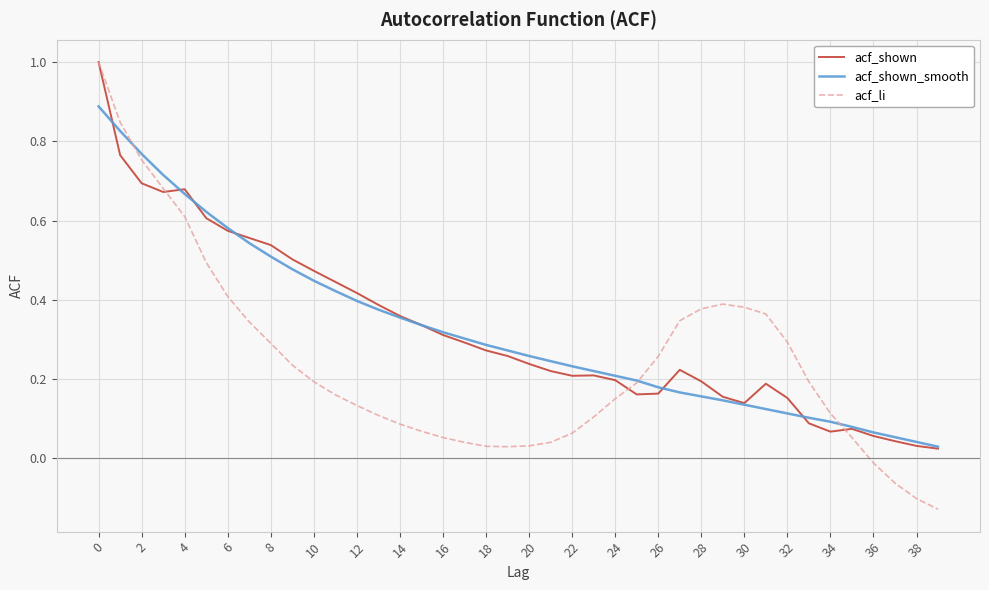

Which series has the largest range (max minus min)?

acf_li